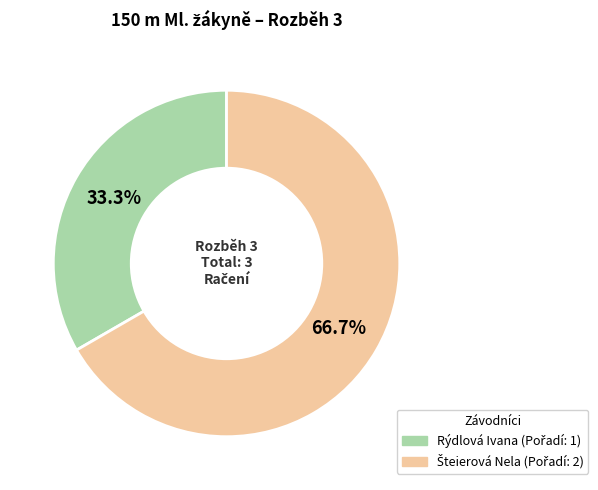

How many slices are in this pie chart?

2